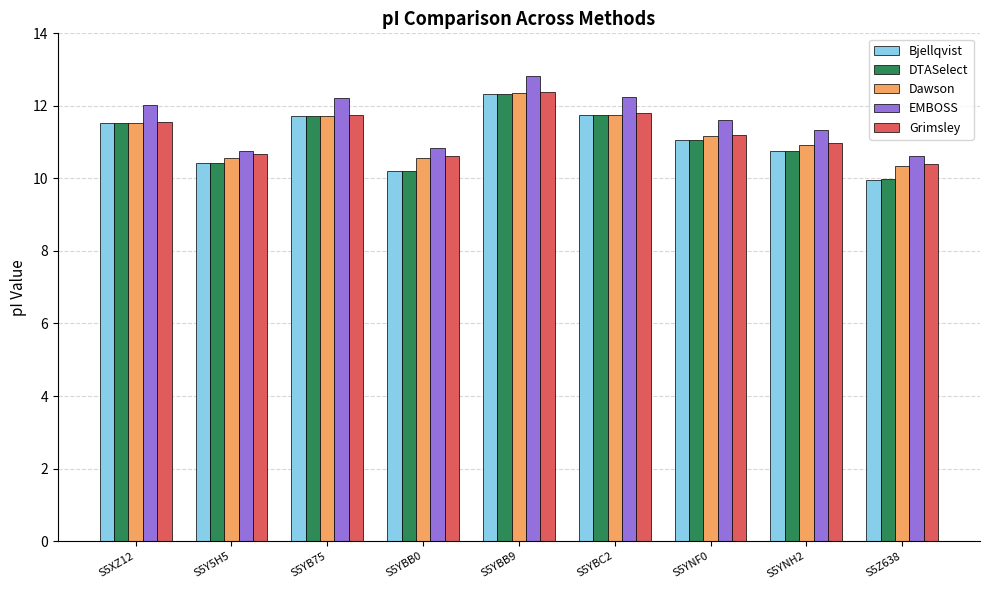

What position from the left is S5YNH2?

8